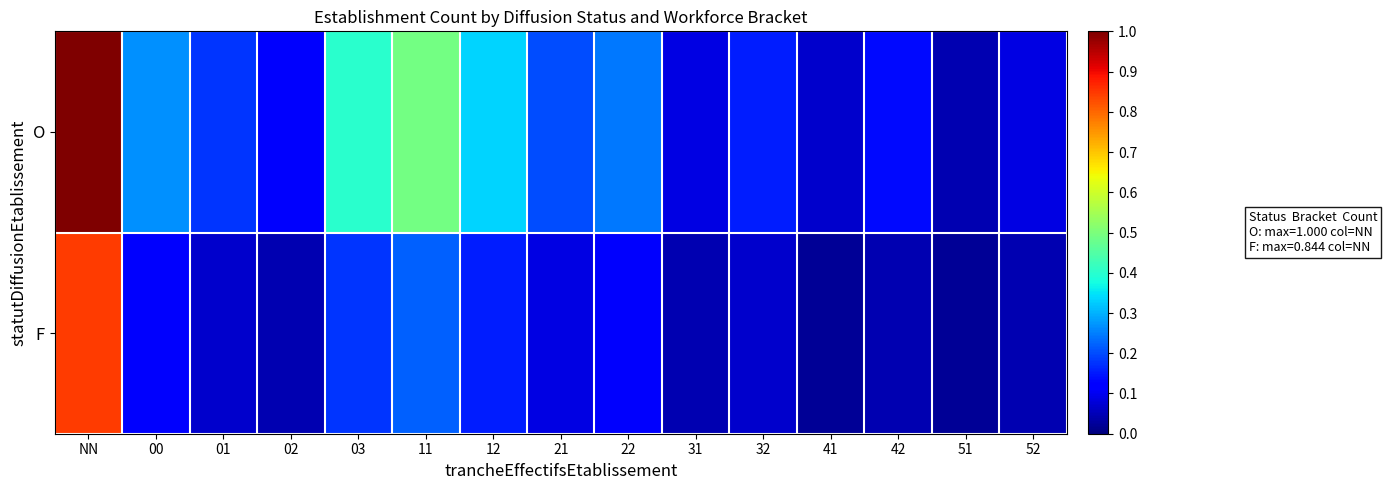

Rank the series by their maximum value, from highest to lowest.

O, F